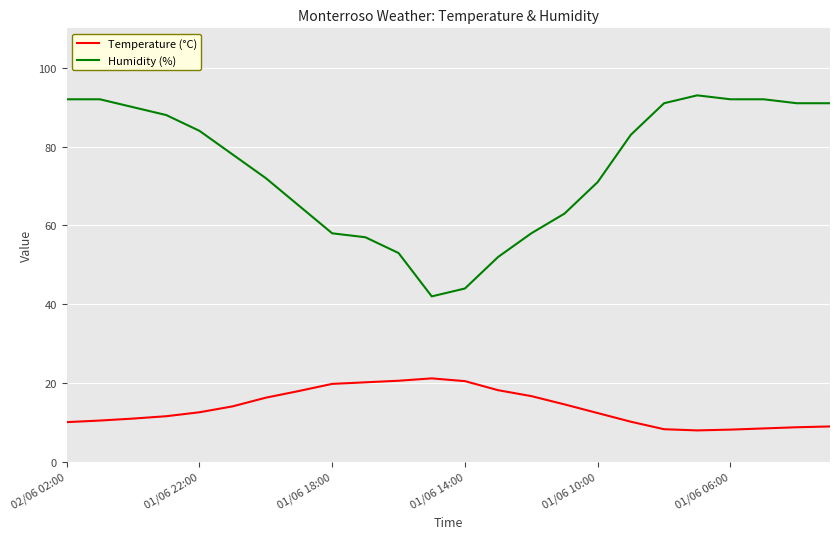

What is the average value of the Temperature (°C) series?

13.7